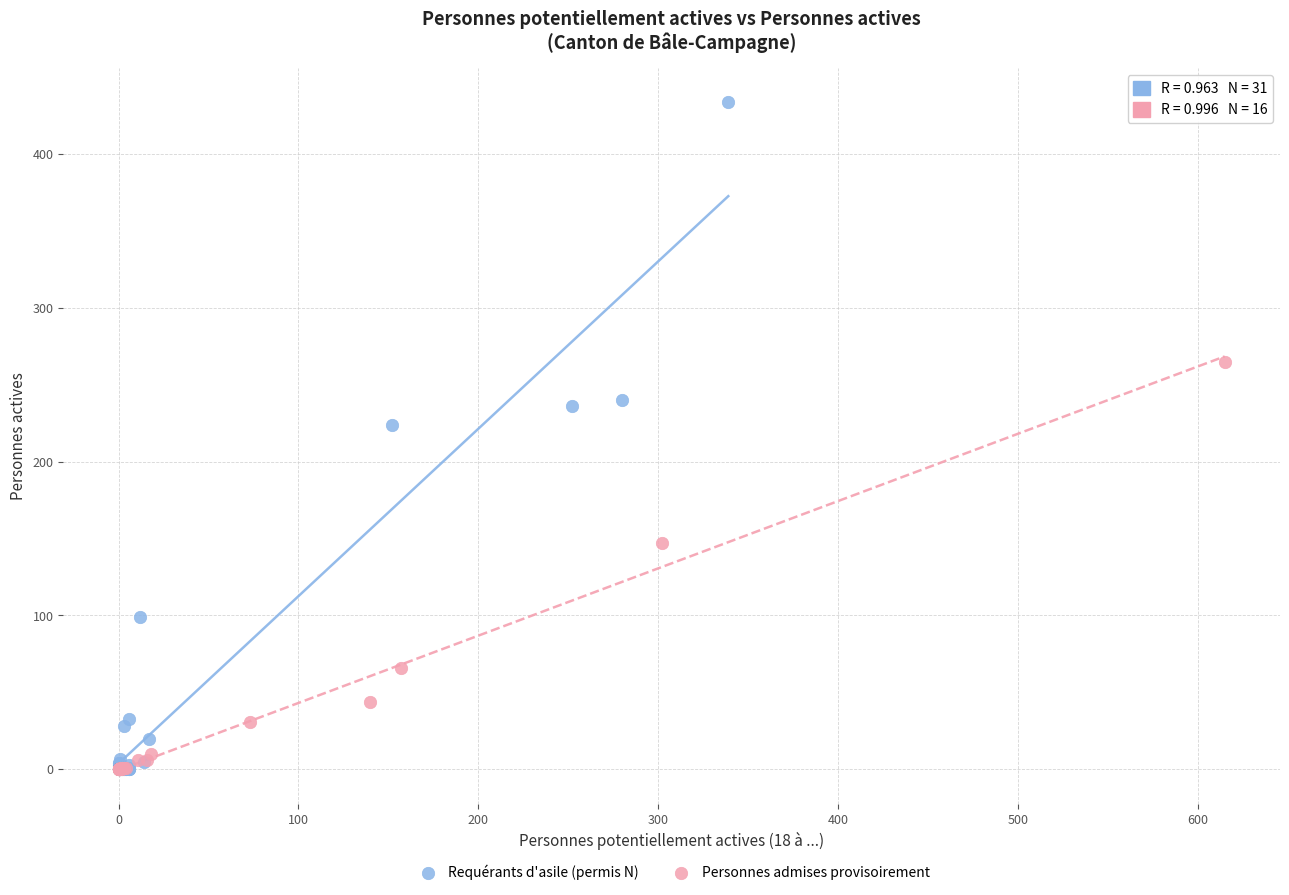

Which series has the widest spread of Y values?

Requérants d'asile (permis N)